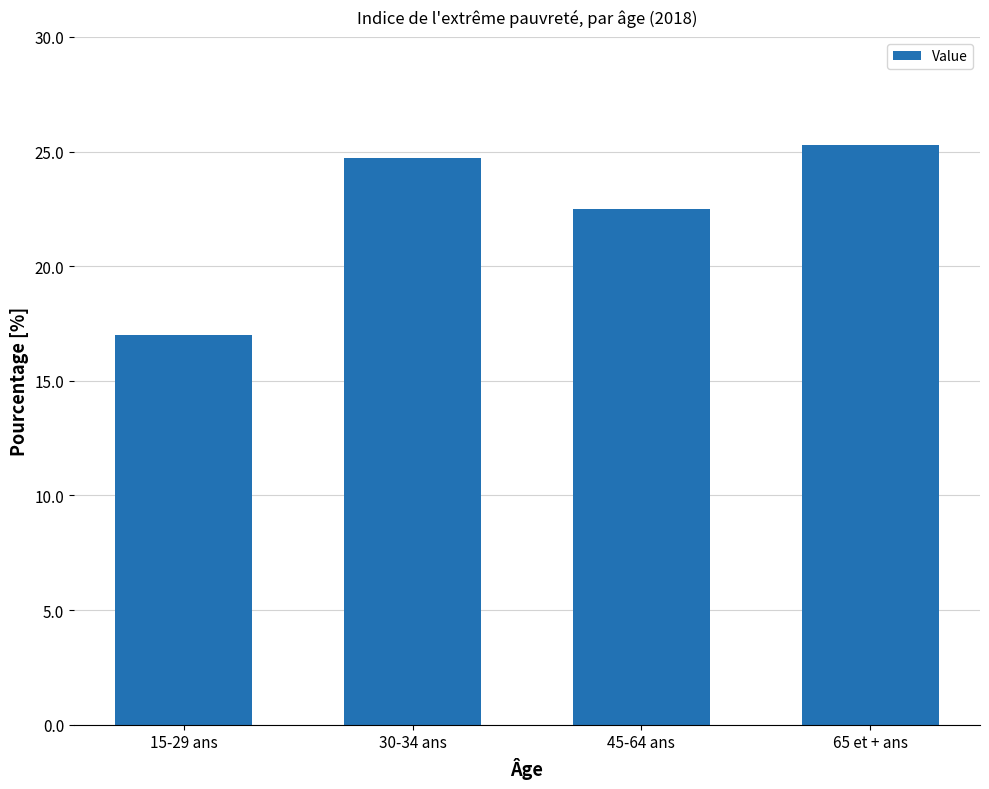

What is the label of the 3rd bar from the right?

30-34 ans